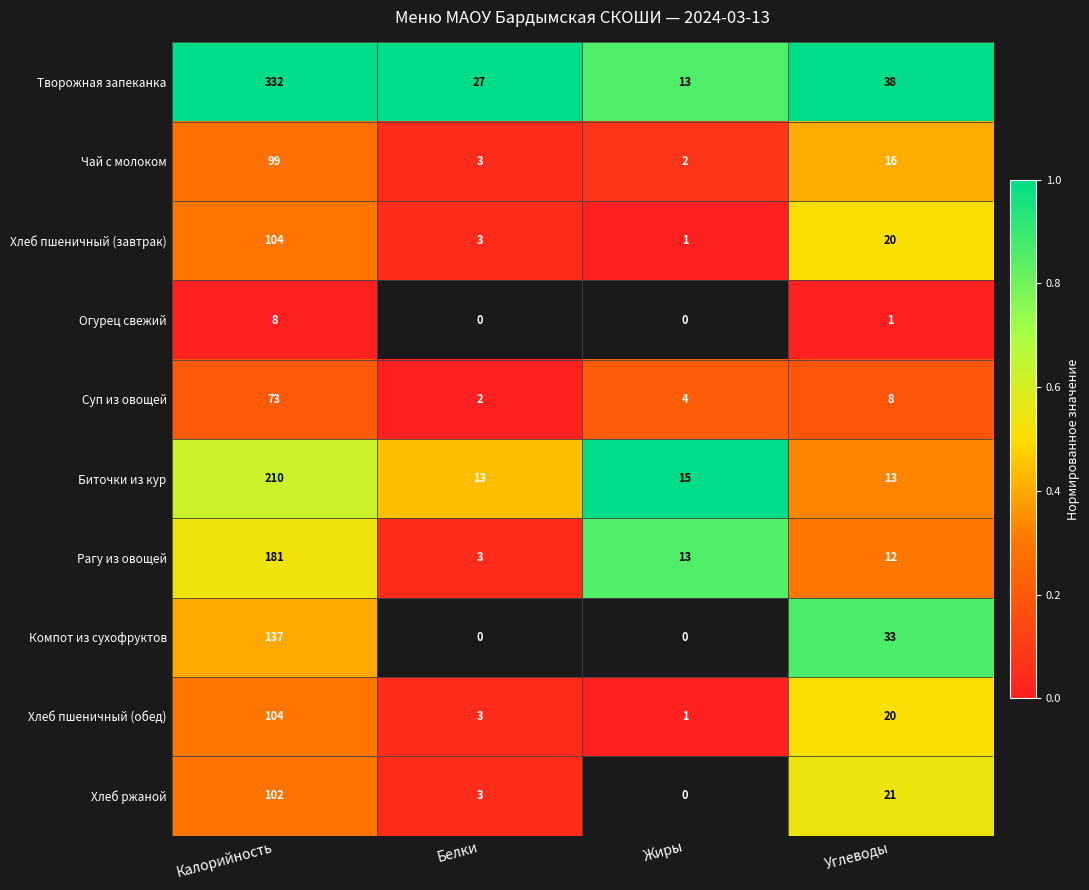

At which category is the sum across all series the highest?

Углеводы